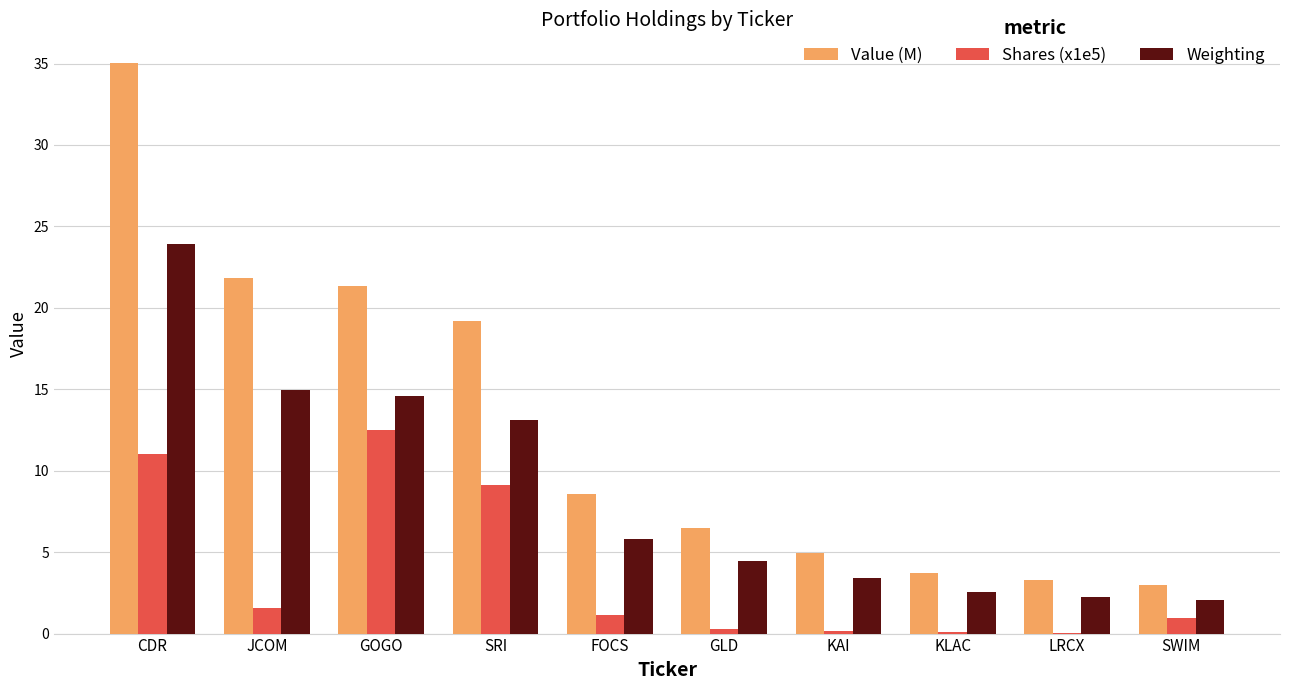

Is it true that Value (M) equals 6.5 at GLD?

True